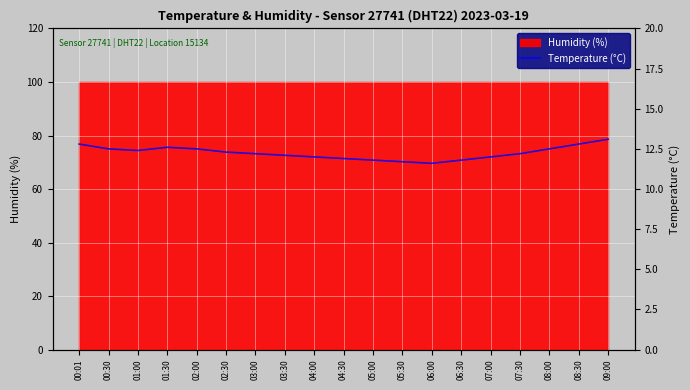

What is the label of the 9th point from the left?

04:00